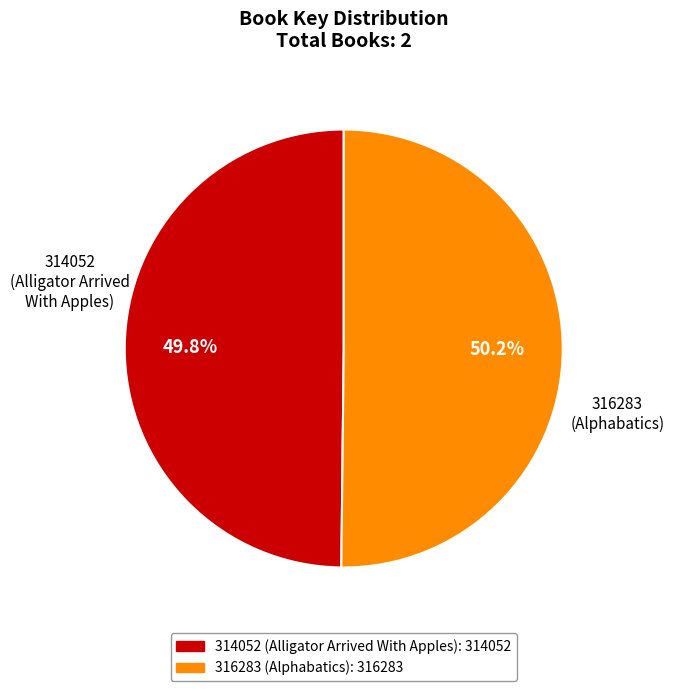

What is the ratio of the value at 314052 (Alligator Arrived With Apples) to the value at 316283 (Alphabatics)?

1.0